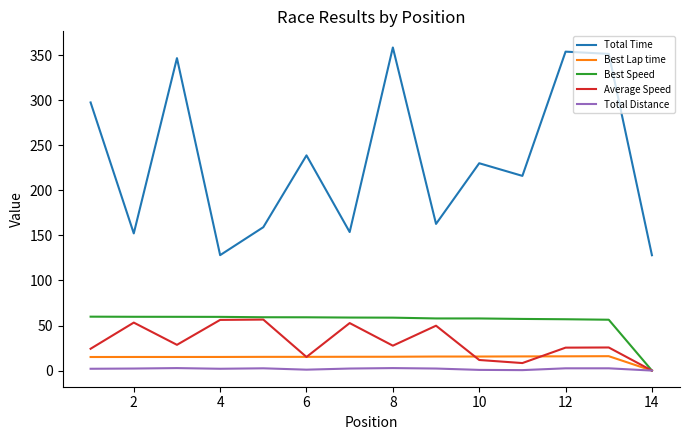

What is the maximum value shown in the chart?

358.5